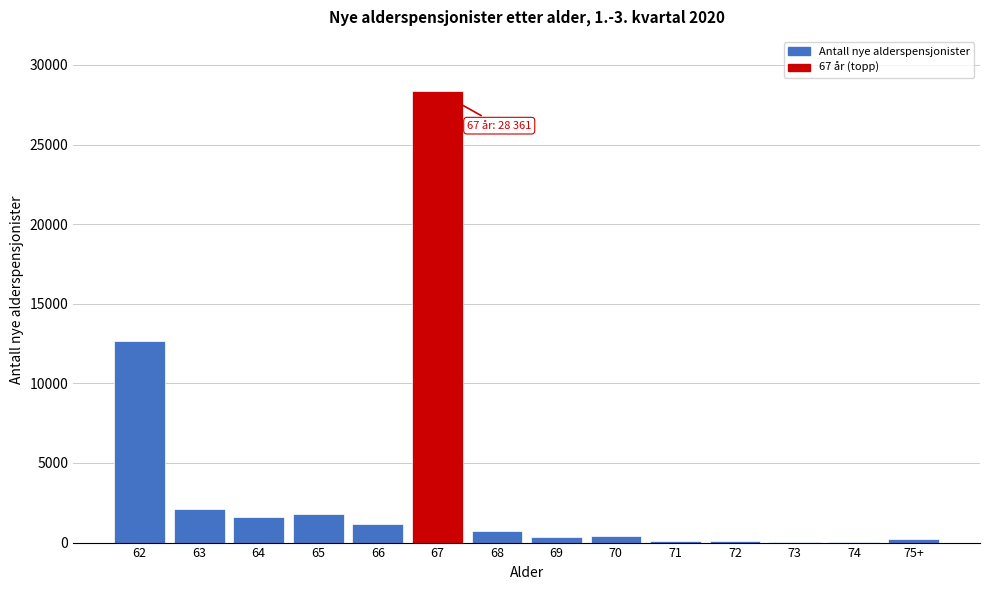

What is the maximum value shown in the chart?

28361